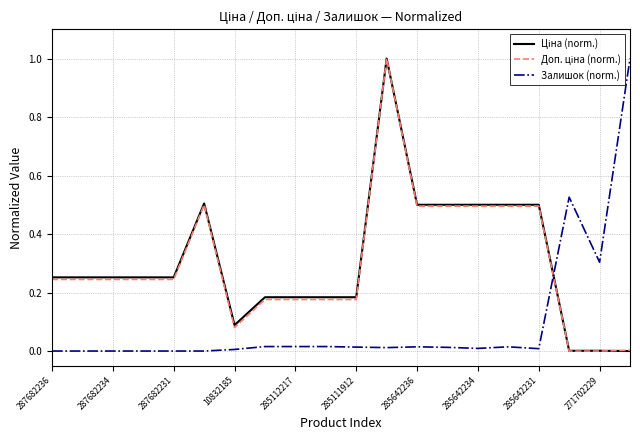

How many lines are shown in the chart?

3